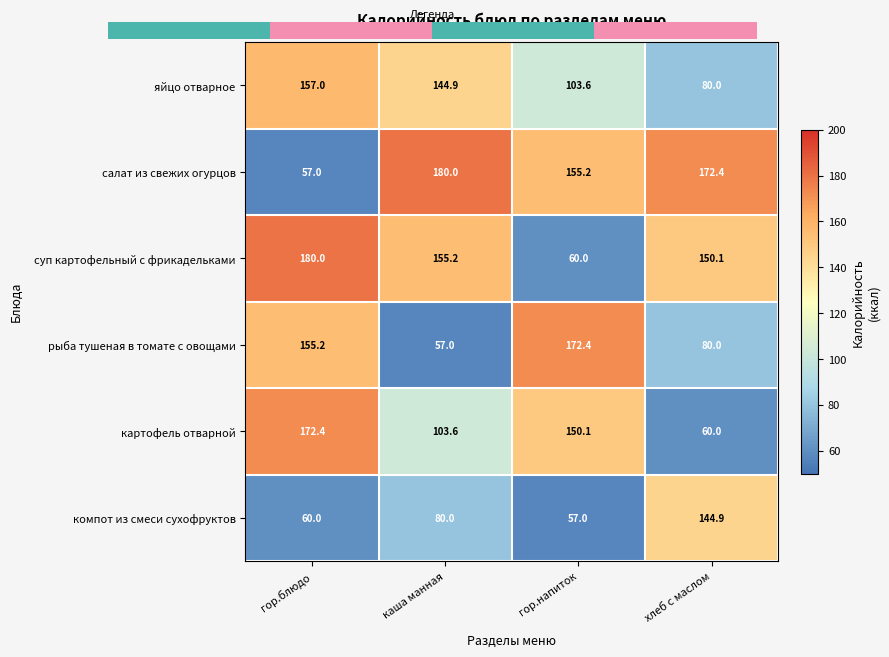

Is the value of яйцо отварное at гор.блюдо greater than the value of картофель отварной at гор.блюдо?

No